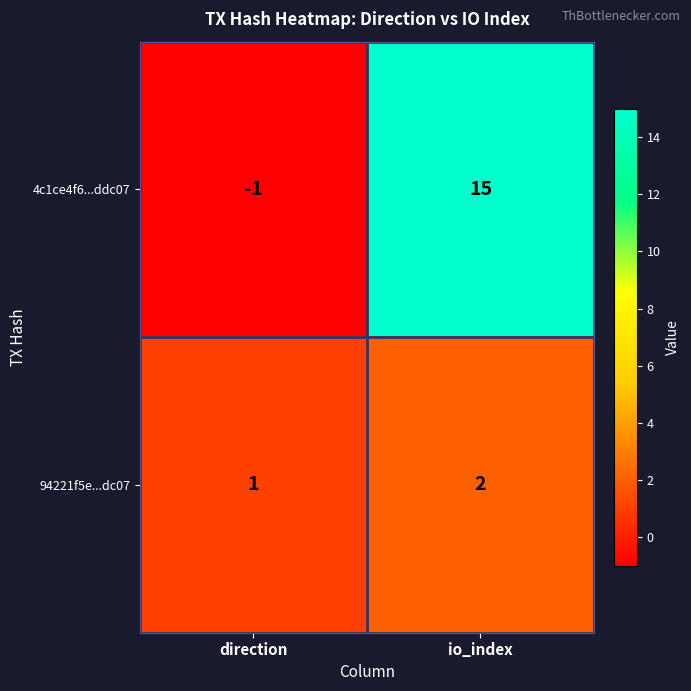

How many series are shown in this chart?

2